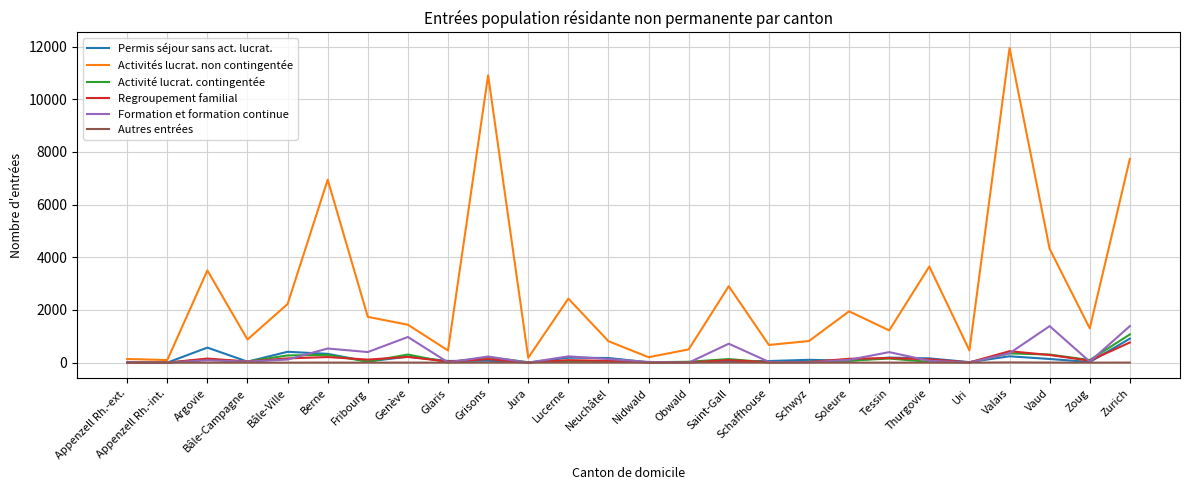

What is the difference between the maximum and minimum values in the Activité lucrat. contingentée series?

1071